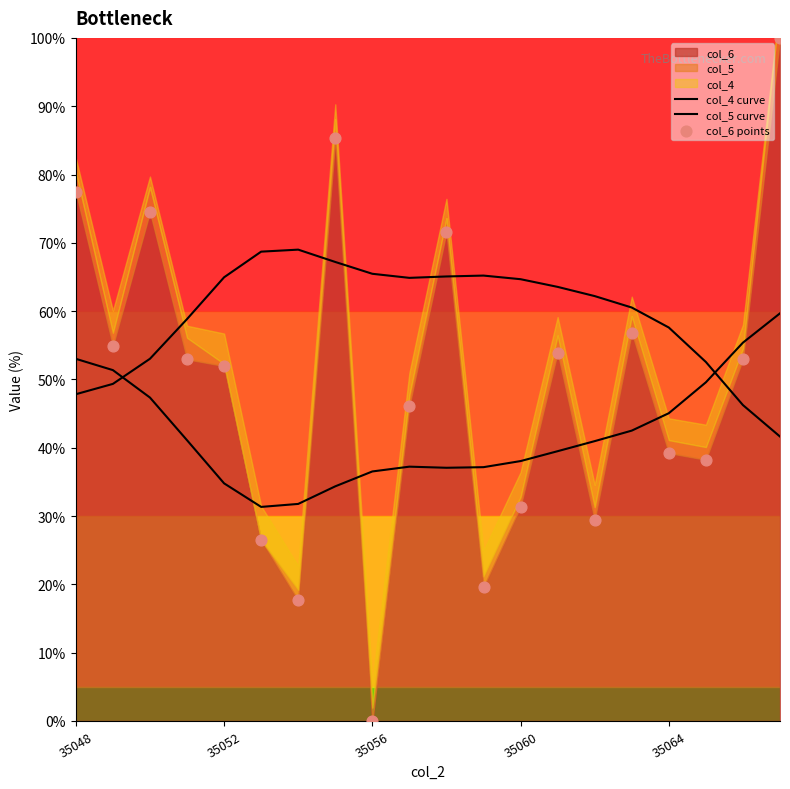

At how many categories does at least one series exceed 45?

20